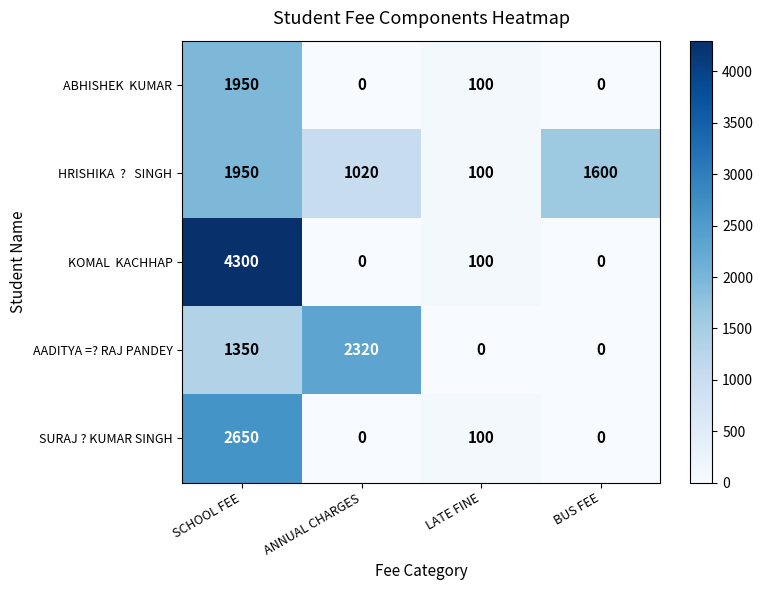

Between ANNUAL CHARGES and LATE FINE, which series saw the biggest shift?

AADITYA =? RAJ PANDEY